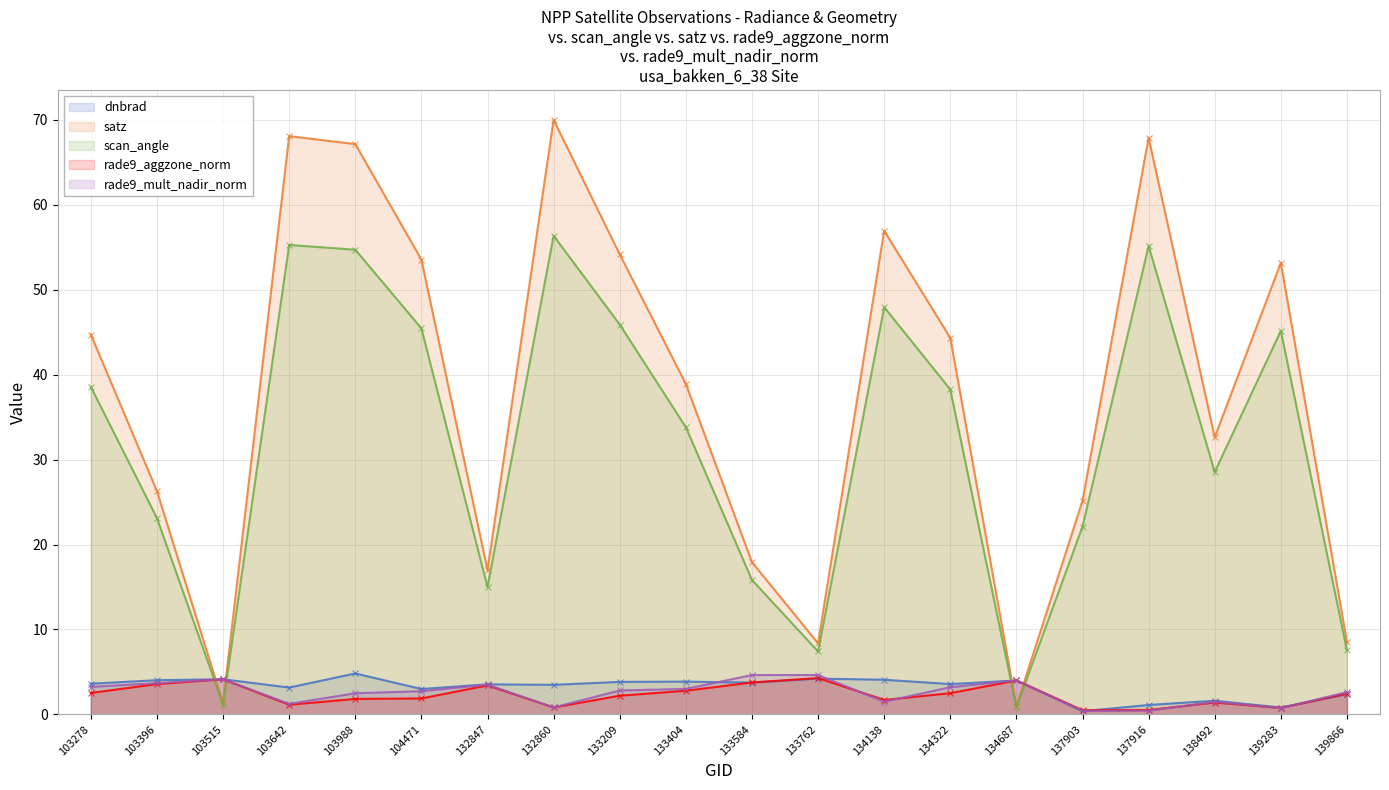

At which category does the chart reach its peak across all series?

132860